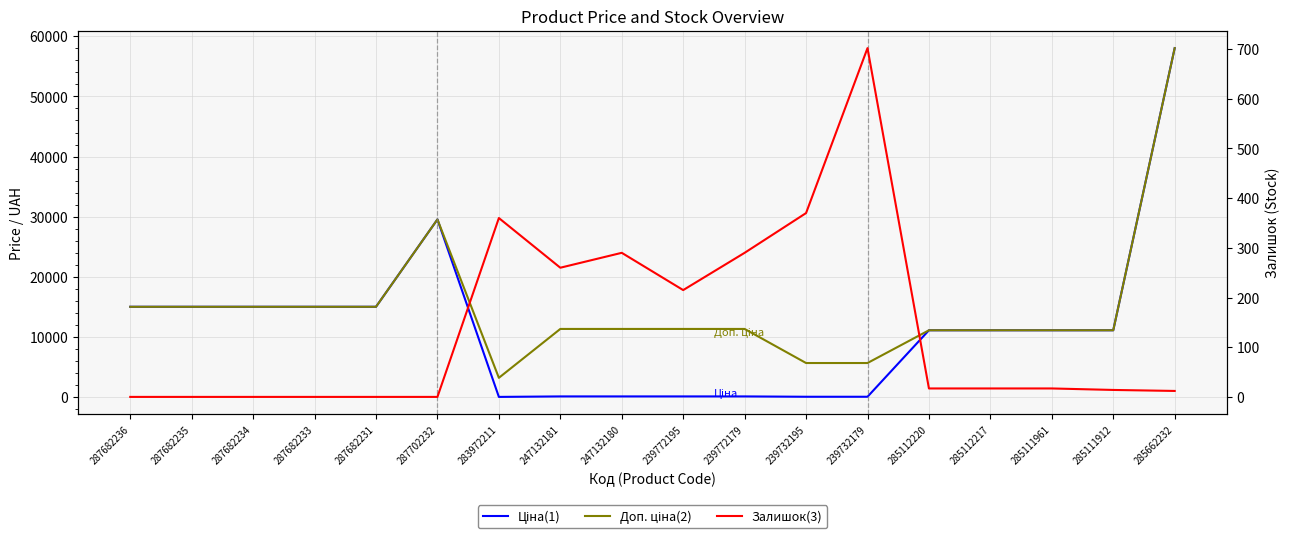

Reading left to right, extract all data points from this chart.

Ціна(1): 15019.2	15019.2	15019.2	15019.2	15019.2	29548.9	32.0	113.3	113.3	113.3	113.3	56.7	56.7	11113.6	11113.6	11113.6	11113.6	58037.0
Доп. ціна(2): 15019.2	15019.2	15019.2	15019.2	15019.2	29548.9	3205.0	11334.0	11334.0	11334.0	11334.0	5667.0	5667.0	11113.6	11113.6	11113.6	11113.6	58037.0
Залишок(3): 0.0	0.0	0.0	0.0	0.0	0.0	360.0	260.0	290.0	215.0	290.0	370.0	702.0	17.0	17.0	17.0	14.0	12.0